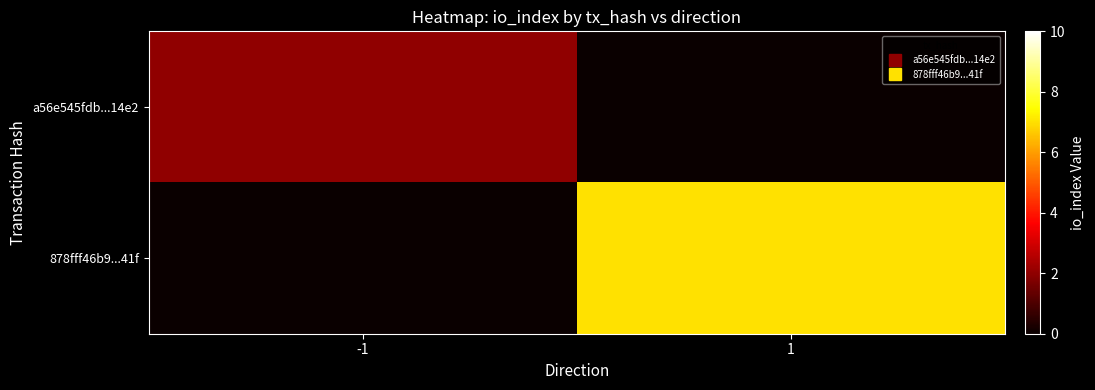

Rank the series by their maximum value, from lowest to highest.

a56e545fdb...14e2, 878fff46b9...41f